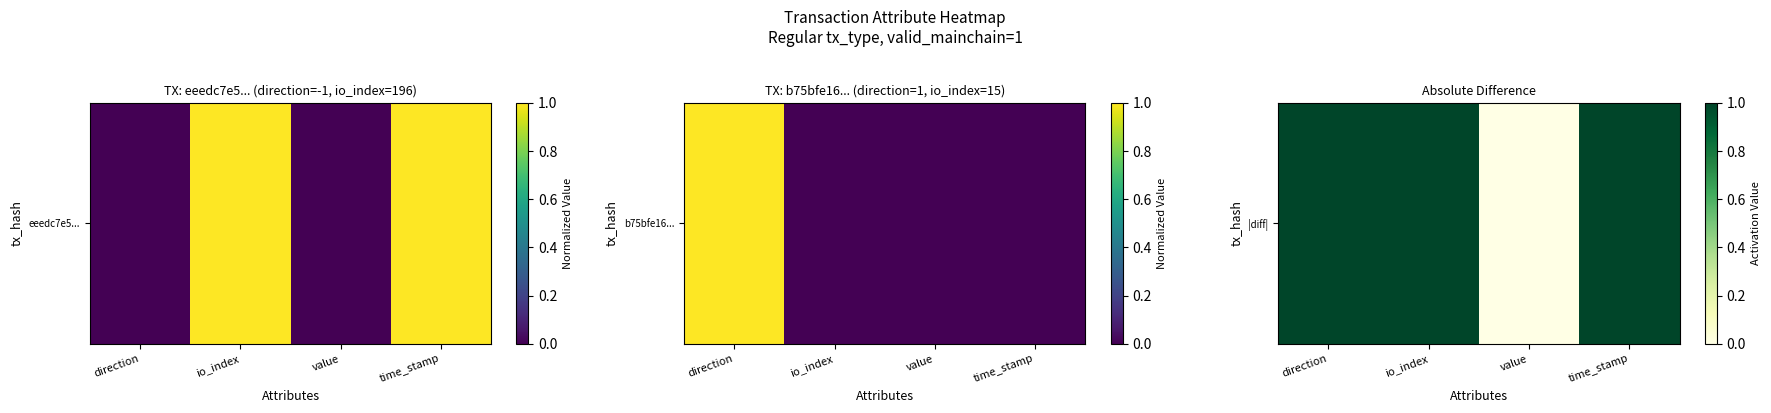

List the labels in order of value, smallest first.

value, direction, io_index, time_stamp